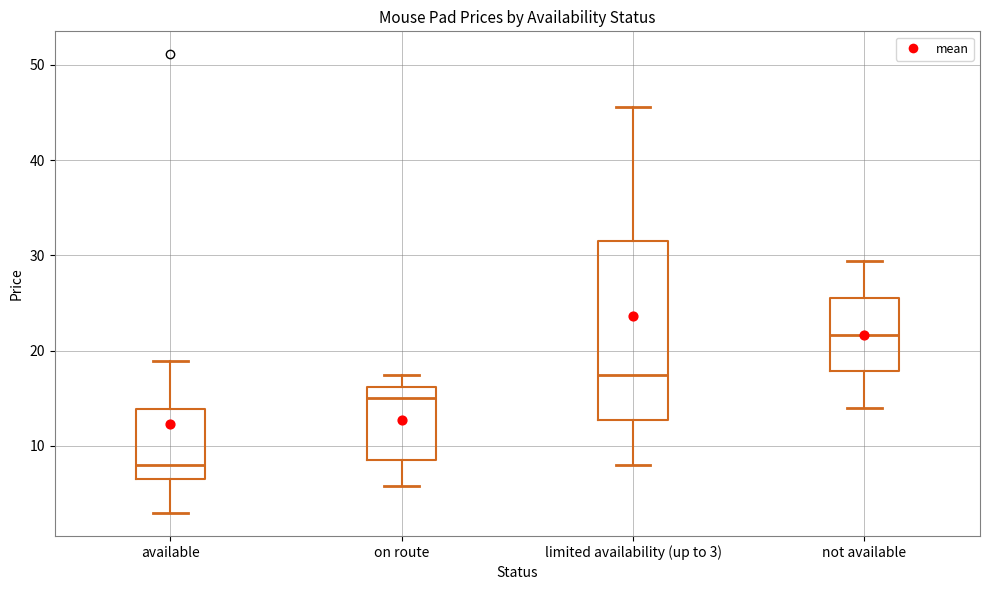

Reading left to right, transcribe this box plot: for each box, give where its median line is, the range the box spans, and where its two whiskers end, as read against the y-axis. The values are not printed on the chart, so give them approximately, as read against the axis.

available: median 8, box 7 to 14, whiskers 3 to 19
on route: median 15, box 8 to 16, whiskers 6 to 17
limited availability (up to 3): median 17, box 13 to 32, whiskers 8 to 46
not available: median 22, box 18 to 26, whiskers 14 to 29